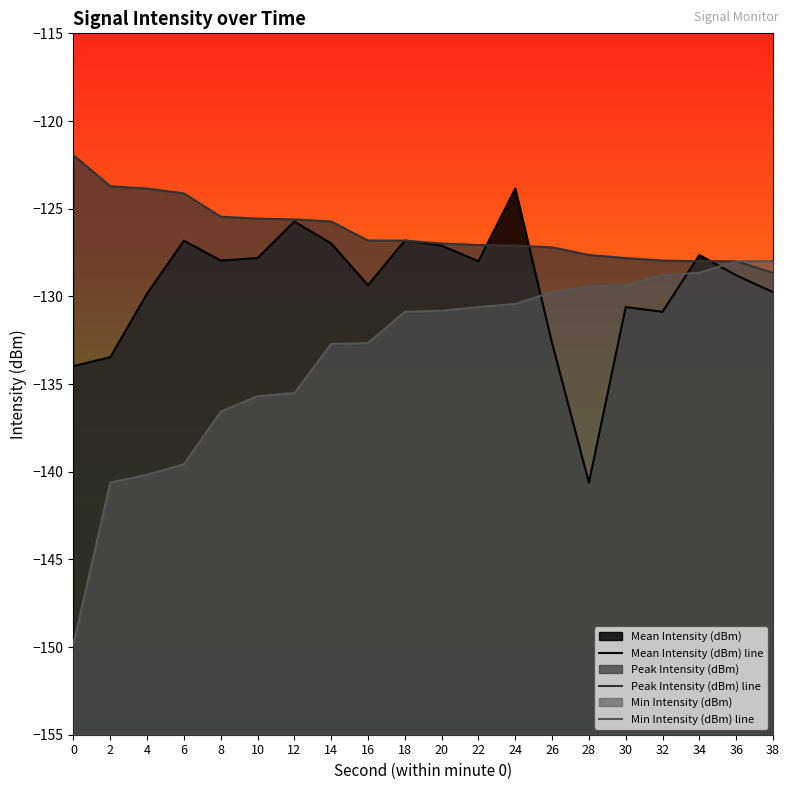

How many interior local peaks does the Mean Intensity (dBm) line series have?

6